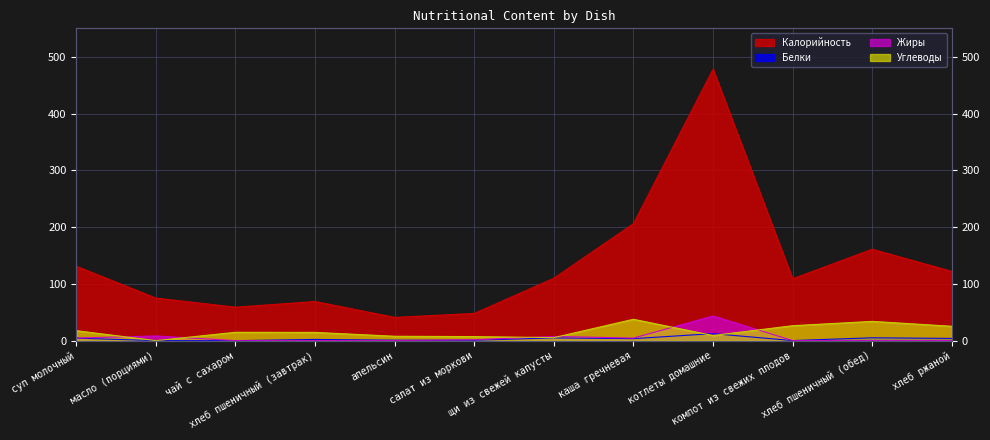

What is the value of the Белки point at the 1st from the left?

4.5